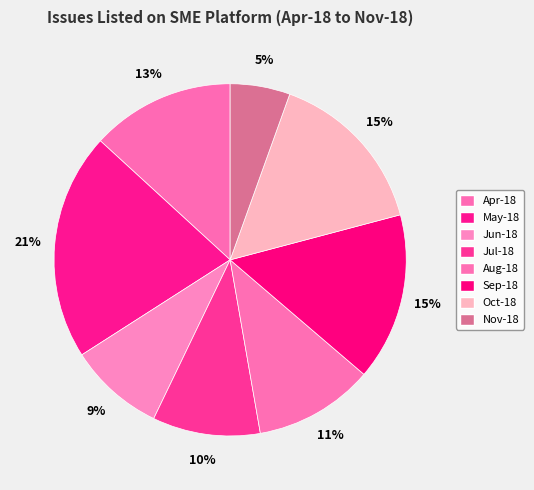

What is the smallest slice in the pie chart?

Nov-18